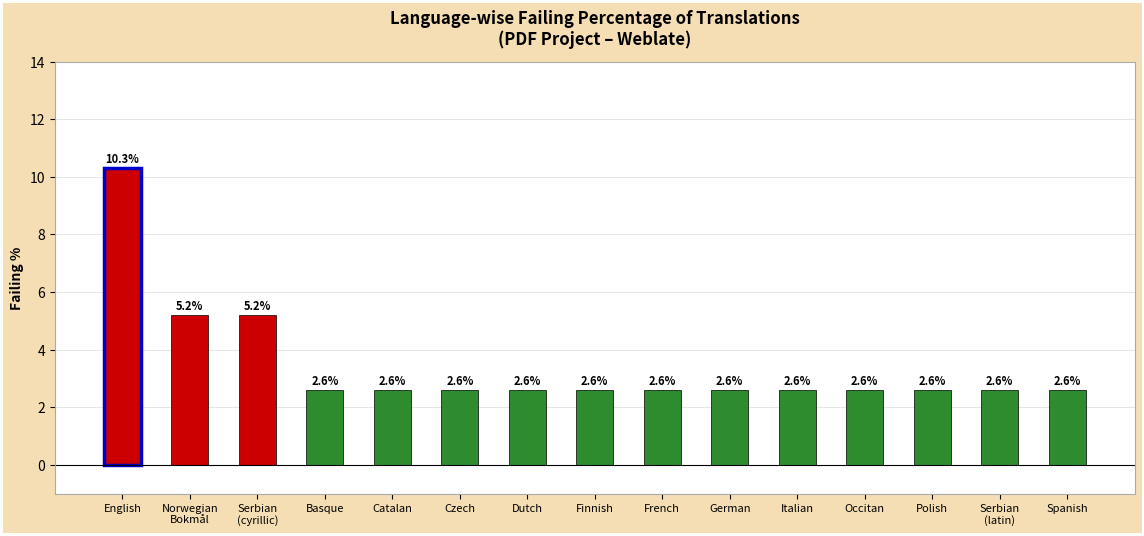

What is the value of the 2nd bar from the left?

5.2